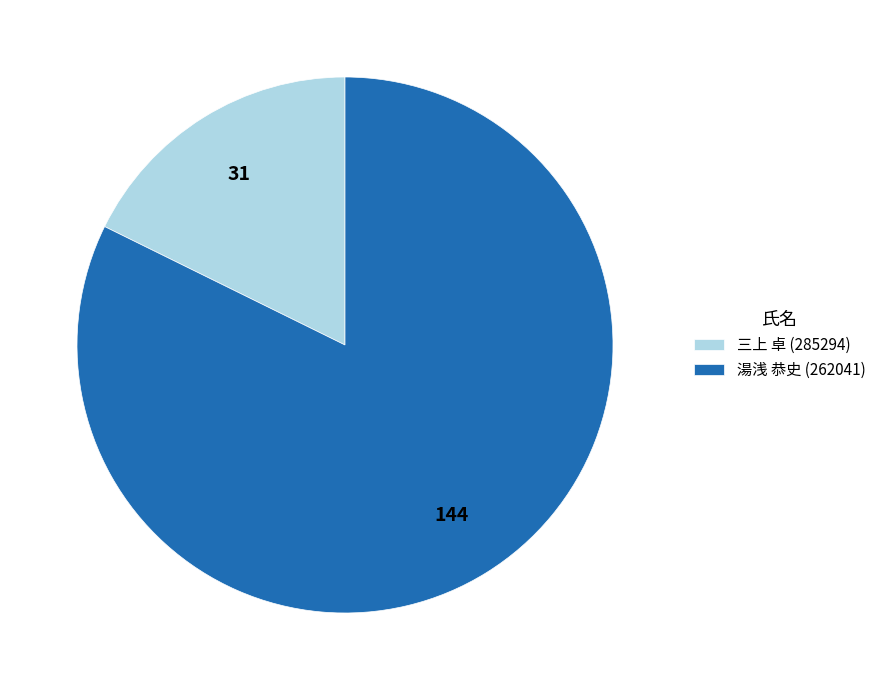

What is the ratio of the value at 湯浅 恭史 (262041) to the value at 三上 卓 (285294)?

4.6